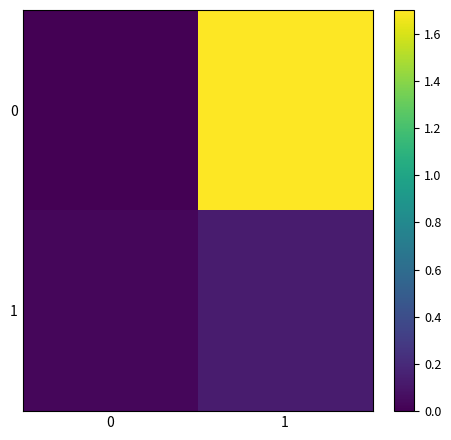

Reading left to right, what are all the values shown in this chart?

0: 0=0.0	1=1.7
1: 0=0.0	1=0.1